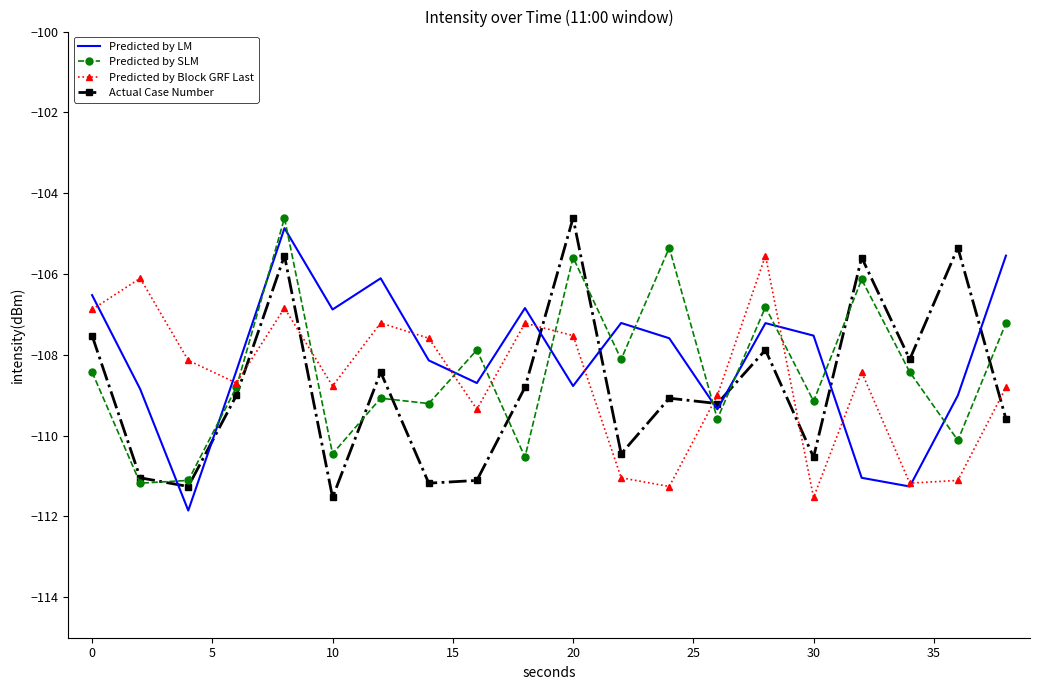

What is the lowest value of the Actual Case Number series?

-111.5